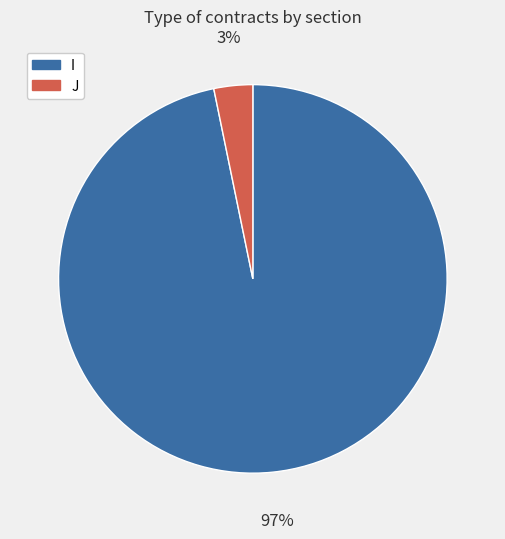

Between I and J, which is larger?

I